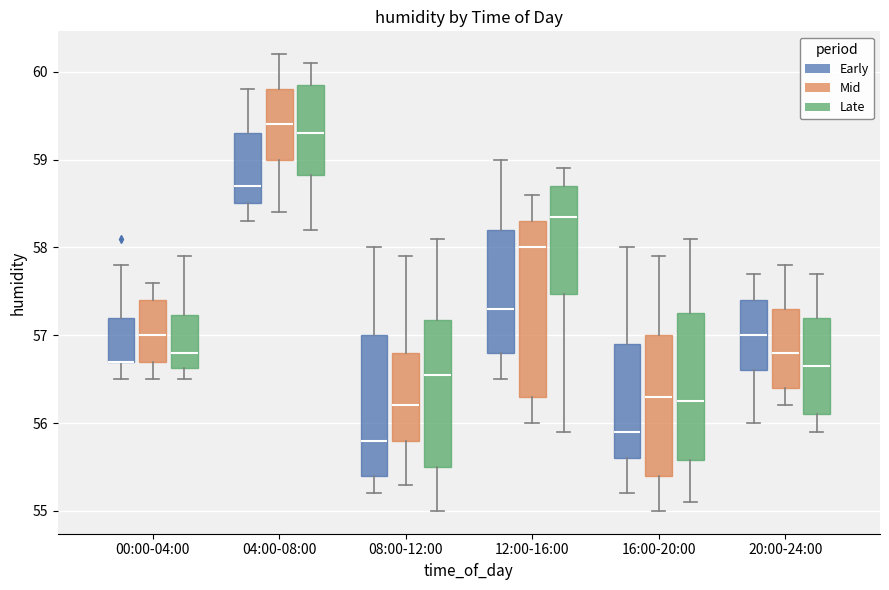

Reading left to right, read every box against the y-axis: the position of its median line, the range the box covers, and the ends of its whiskers. The values are not printed on the chart, so give them approximately, as read against the axis.

00:00-04:00 (Early): median 56.7 (drawn on the box's lower edge), box 56.7 to 57.2, whiskers 56.5 to 57.8
00:00-04:00 (Mid): median 57.0, box 56.7 to 57.4, whiskers 56.5 to 57.6
00:00-04:00 (Late): median 56.8, box 56.6 to 57.2, whiskers 56.5 to 57.9
04:00-08:00 (Early): median 58.7, box 58.5 to 59.3, whiskers 58.3 to 59.8
04:00-08:00 (Mid): median 59.4, box 59.0 to 59.8, whiskers 58.4 to 60.2
04:00-08:00 (Late): median 59.3, box 58.8 to 59.9, whiskers 58.2 to 60.1
08:00-12:00 (Early): median 55.8, box 55.4 to 57.0, whiskers 55.2 to 58.0
08:00-12:00 (Mid): median 56.2, box 55.8 to 56.8, whiskers 55.3 to 57.9
08:00-12:00 (Late): median 56.6, box 55.5 to 57.2, whiskers 55.0 to 58.1
12:00-16:00 (Early): median 57.3, box 56.8 to 58.2, whiskers 56.5 to 59.0
12:00-16:00 (Mid): median 58.0, box 56.3 to 58.3, whiskers 56.0 to 58.6
12:00-16:00 (Late): median 58.4, box 57.5 to 58.7, whiskers 55.9 to 58.9
16:00-20:00 (Early): median 55.9, box 55.6 to 56.9, whiskers 55.2 to 58.0
16:00-20:00 (Mid): median 56.3, box 55.4 to 57.0, whiskers 55.0 to 57.9
16:00-20:00 (Late): median 56.3, box 55.6 to 57.3, whiskers 55.1 to 58.1
20:00-24:00 (Early): median 57.0, box 56.6 to 57.4, whiskers 56.0 to 57.7
20:00-24:00 (Mid): median 56.8, box 56.4 to 57.3, whiskers 56.2 to 57.8
20:00-24:00 (Late): median 56.7, box 56.1 to 57.2, whiskers 55.9 to 57.7